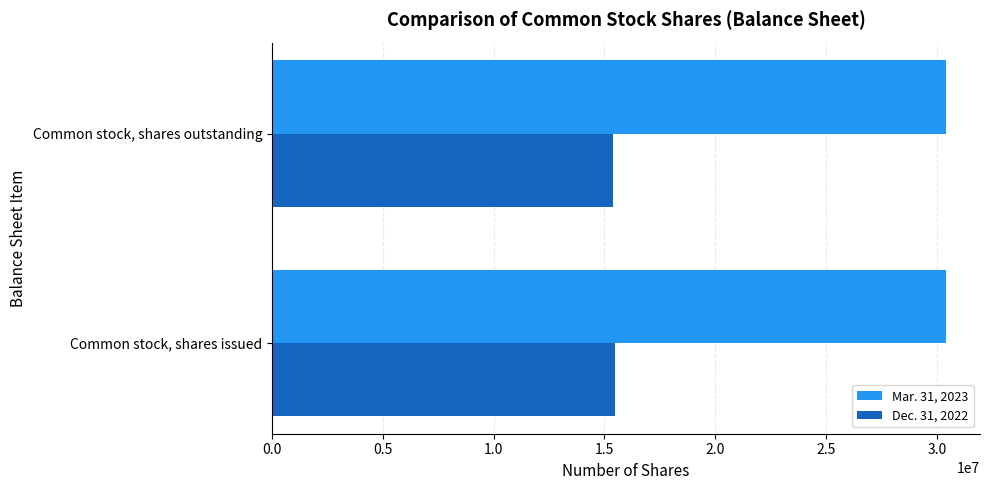

What is the spread (max minus min) of values at Common stock, shares issued?

14930818